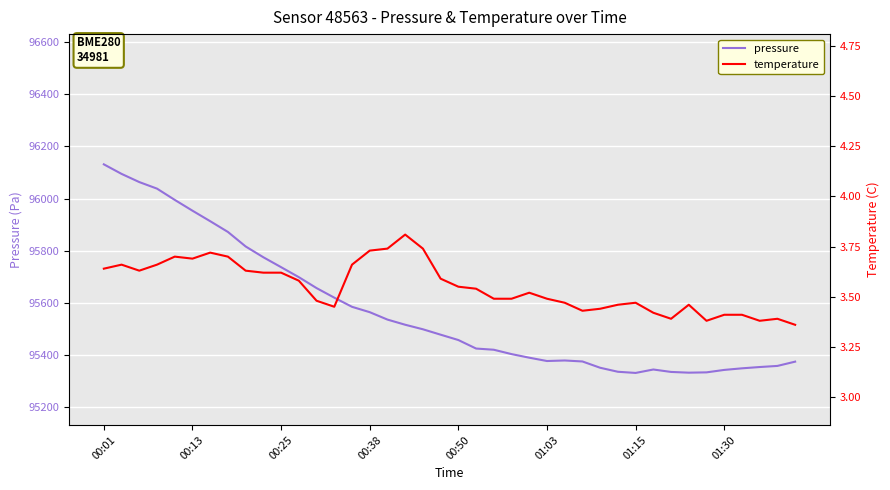

At how many categories does at least one series exceed 58387?

40